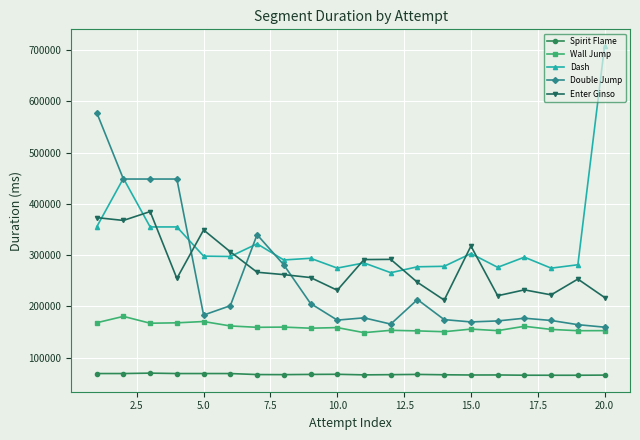

True or false: Dash and Spirit Flame cross at least once.

False